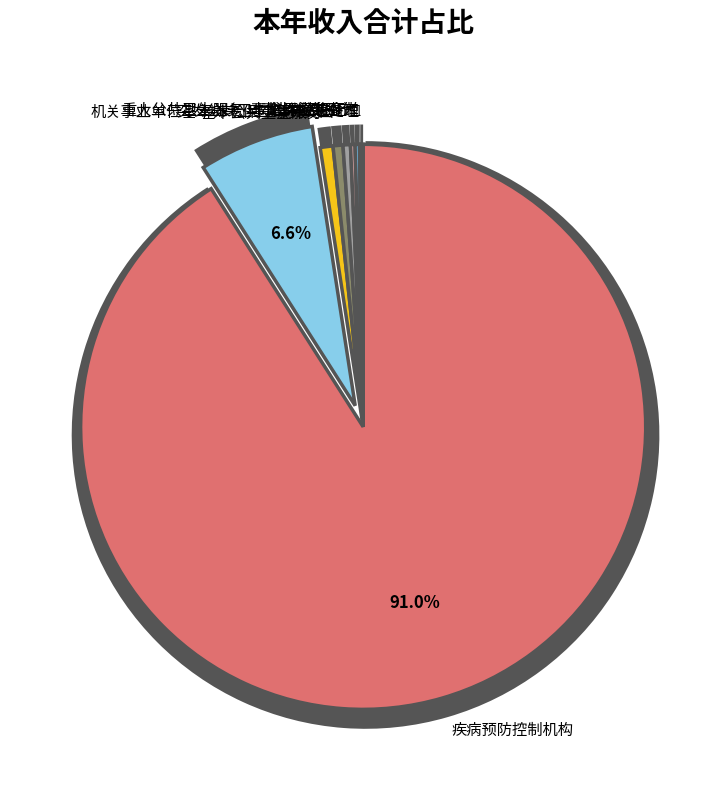

To the nearest percent, what percentage of the pie is 基本公共卫生服务?

1%